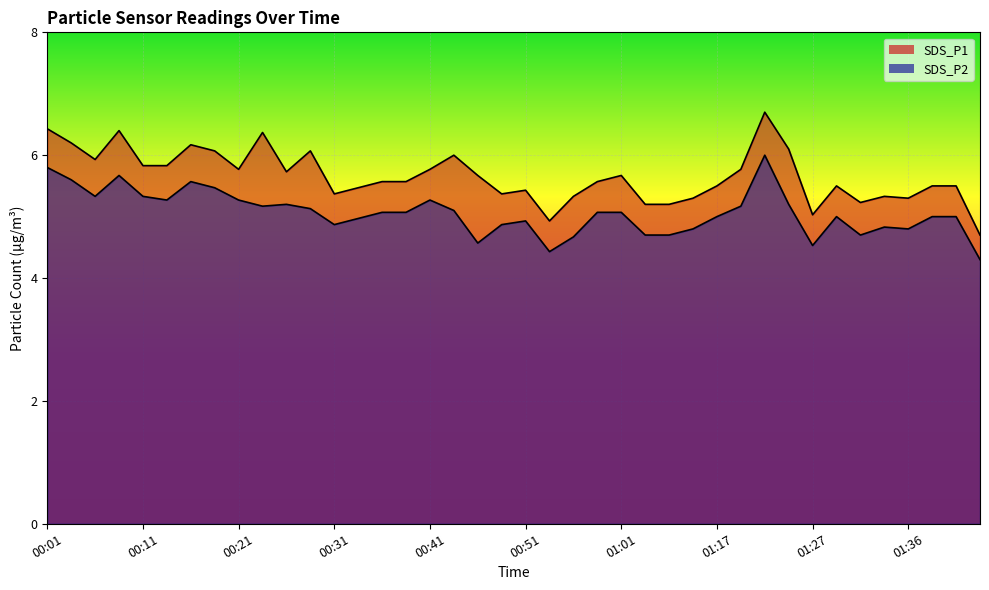

Which category has the lowest value across all series?

01:45